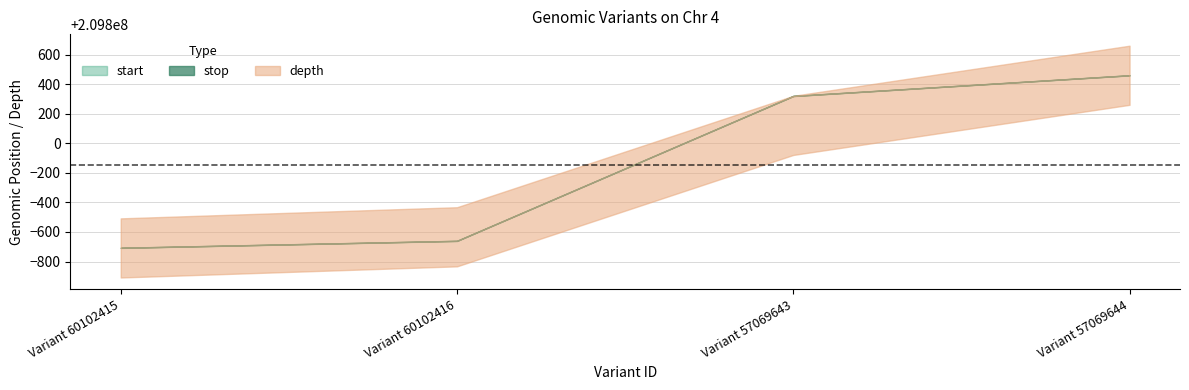

Which has a higher value, Variant 60102416 or Variant 57069643?

Variant 57069643